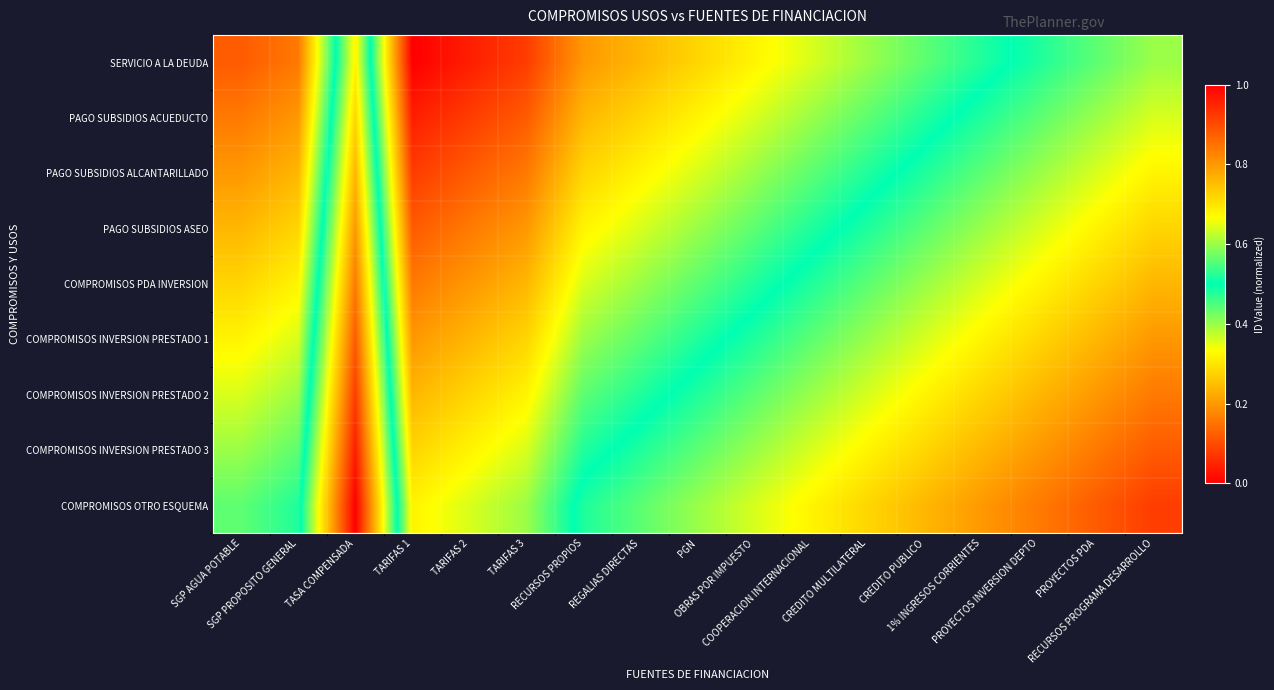

At how many categories does at least one series exceed 0?

17